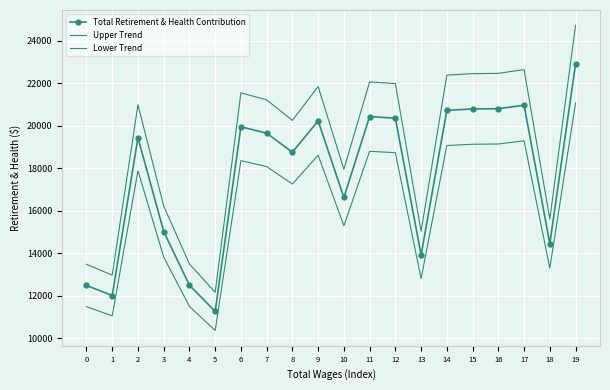

What is the difference between the highest and lowest values at 18?

2311.4